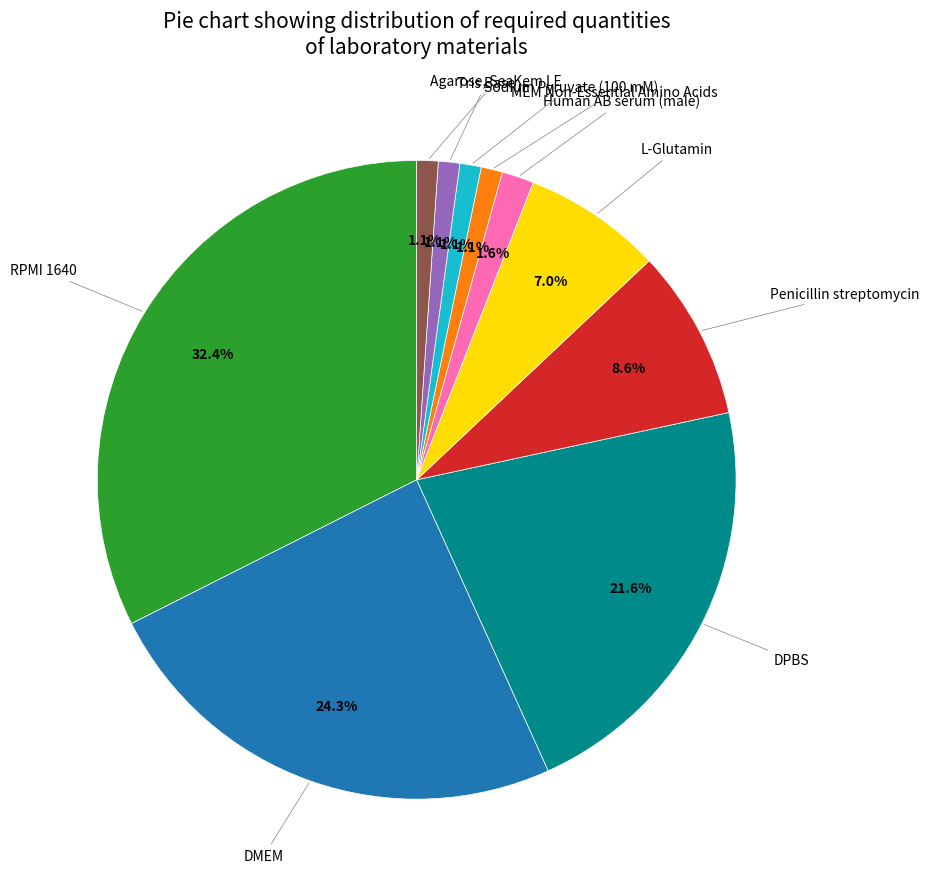

Does any single category account for the majority?

No